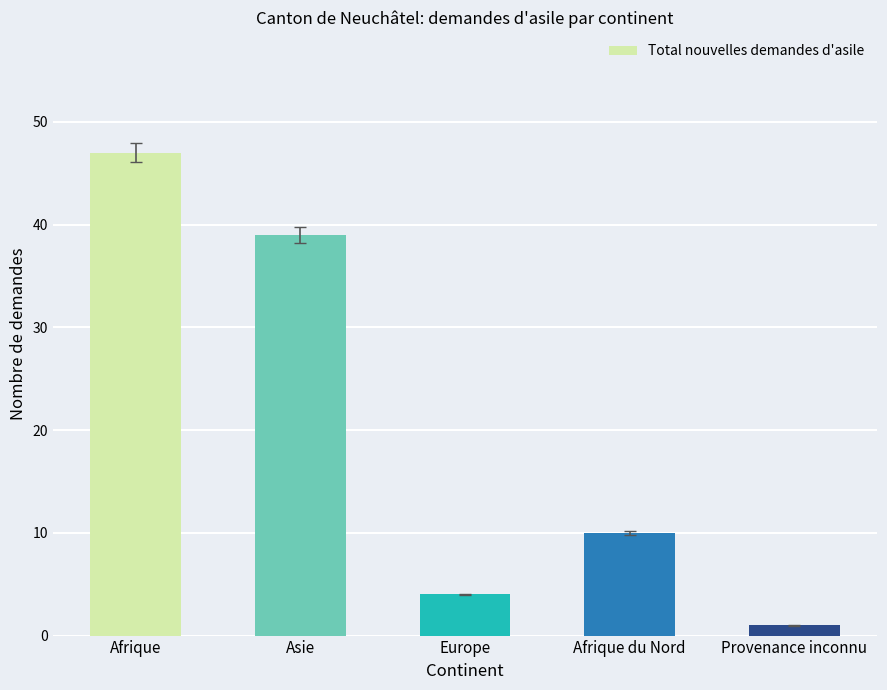

How many data points does each series have?

5